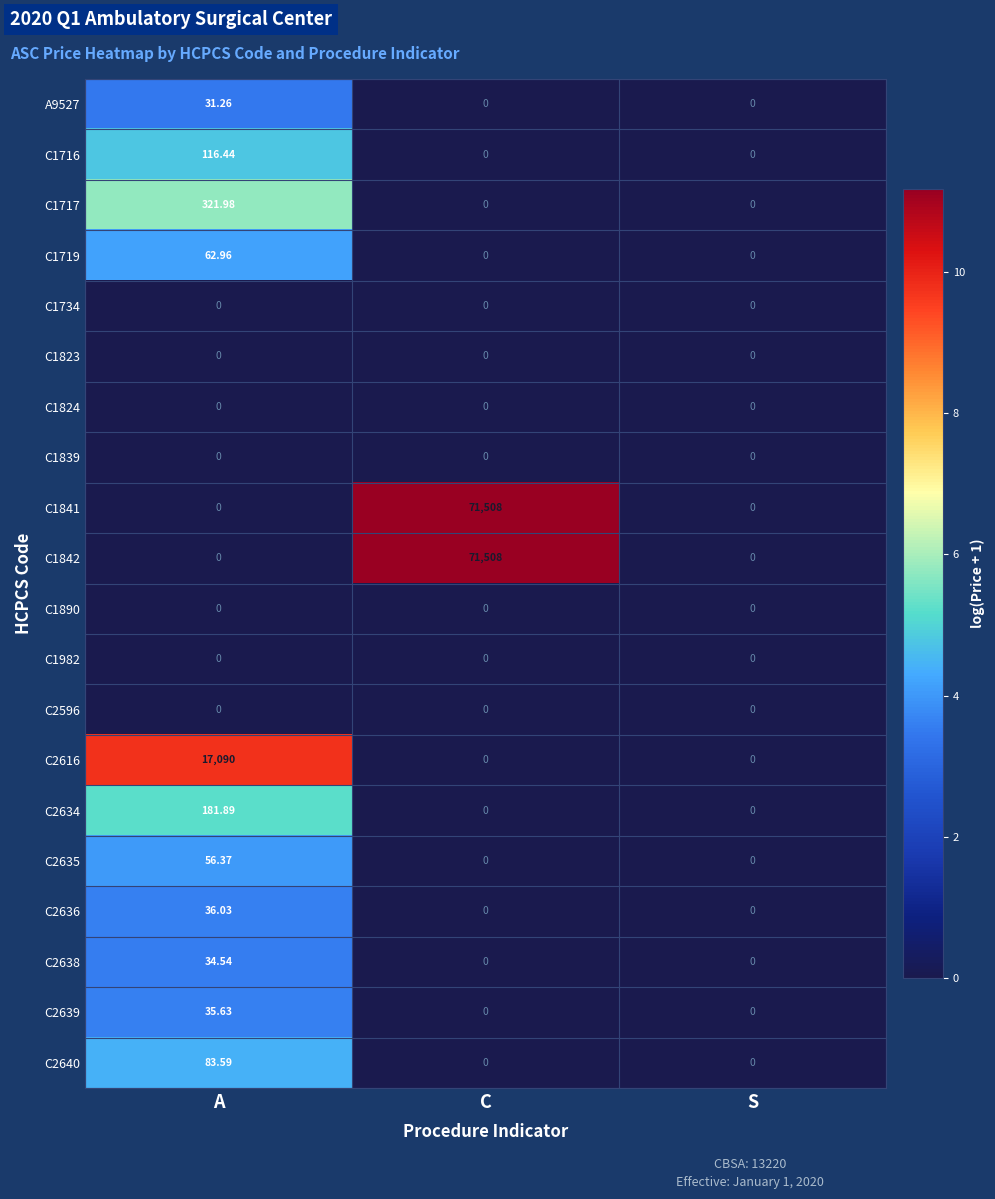

At which category does the chart reach its peak across all series?

C